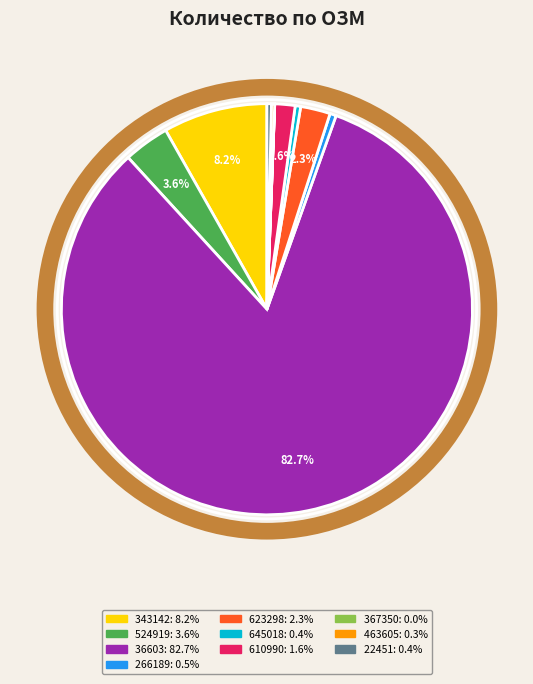

To the nearest percent, what is the difference between the 36603 and 22451 slice percentages?

82%